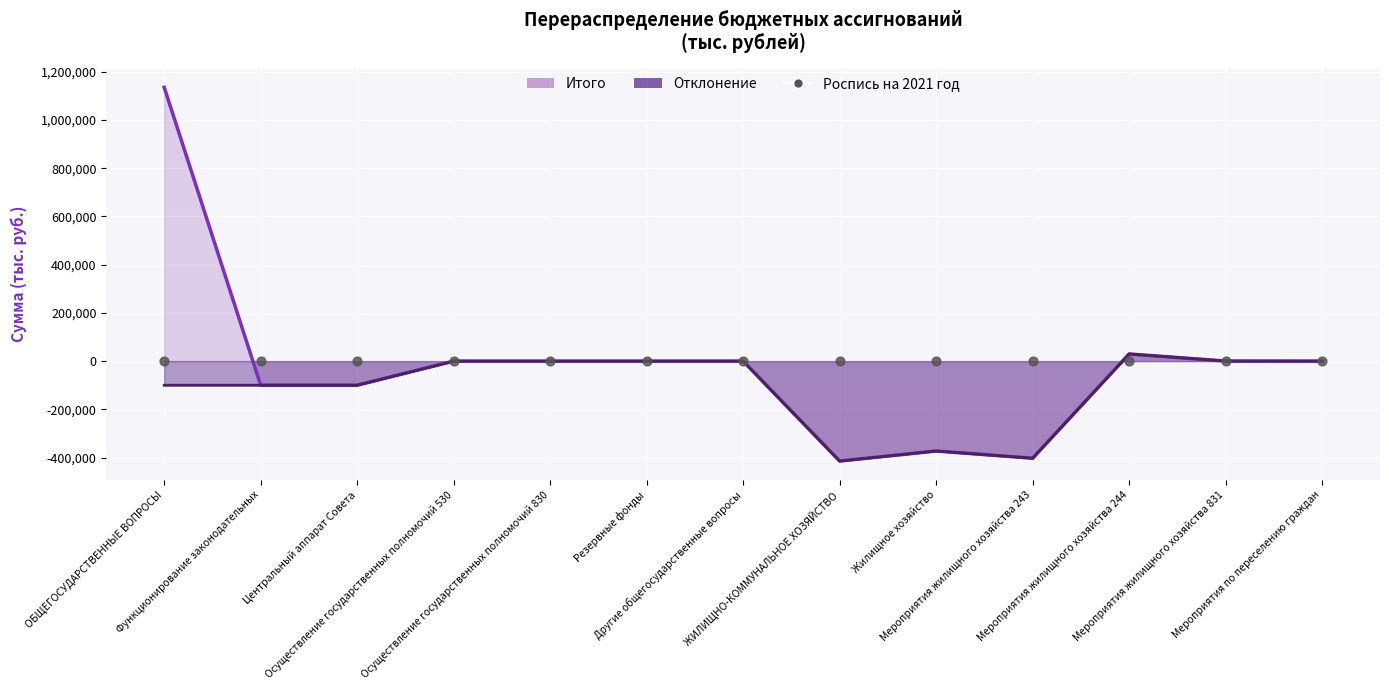

Which series contains the lowest Y value?

Отклонение